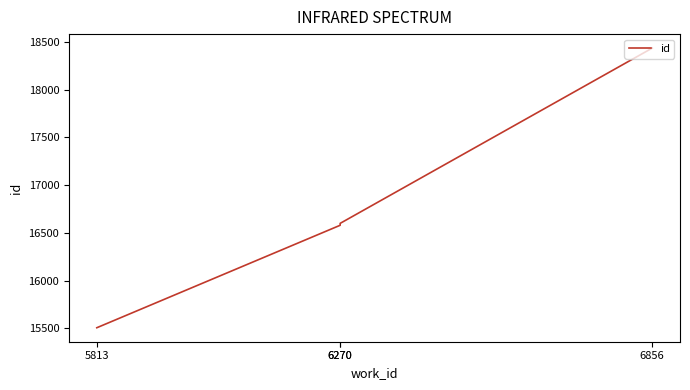

Where is the data nearest to the value 16970?

6270